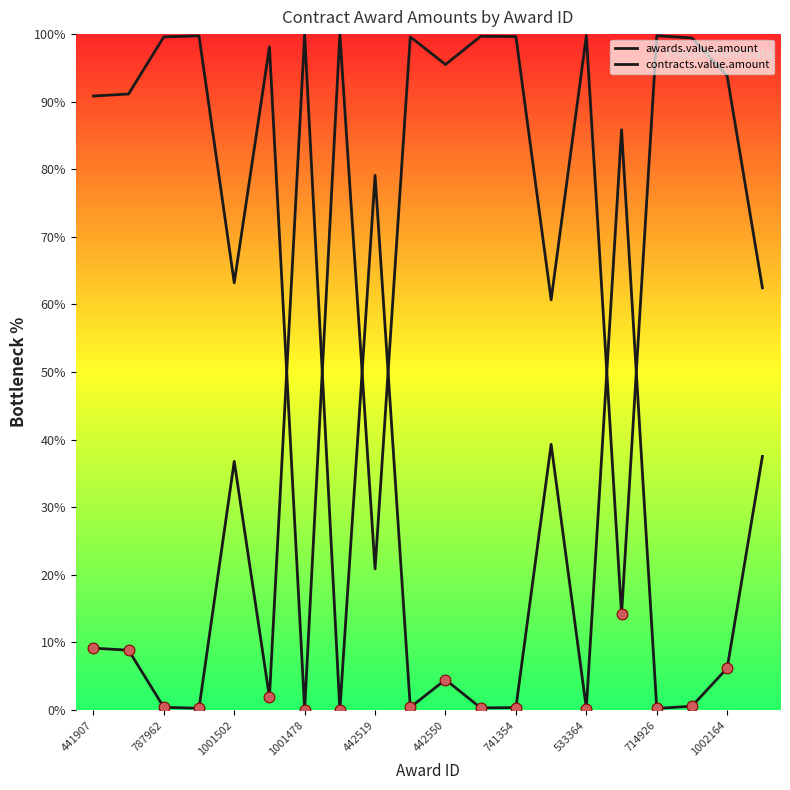

Is this an area chart (filled region under the line)?

No